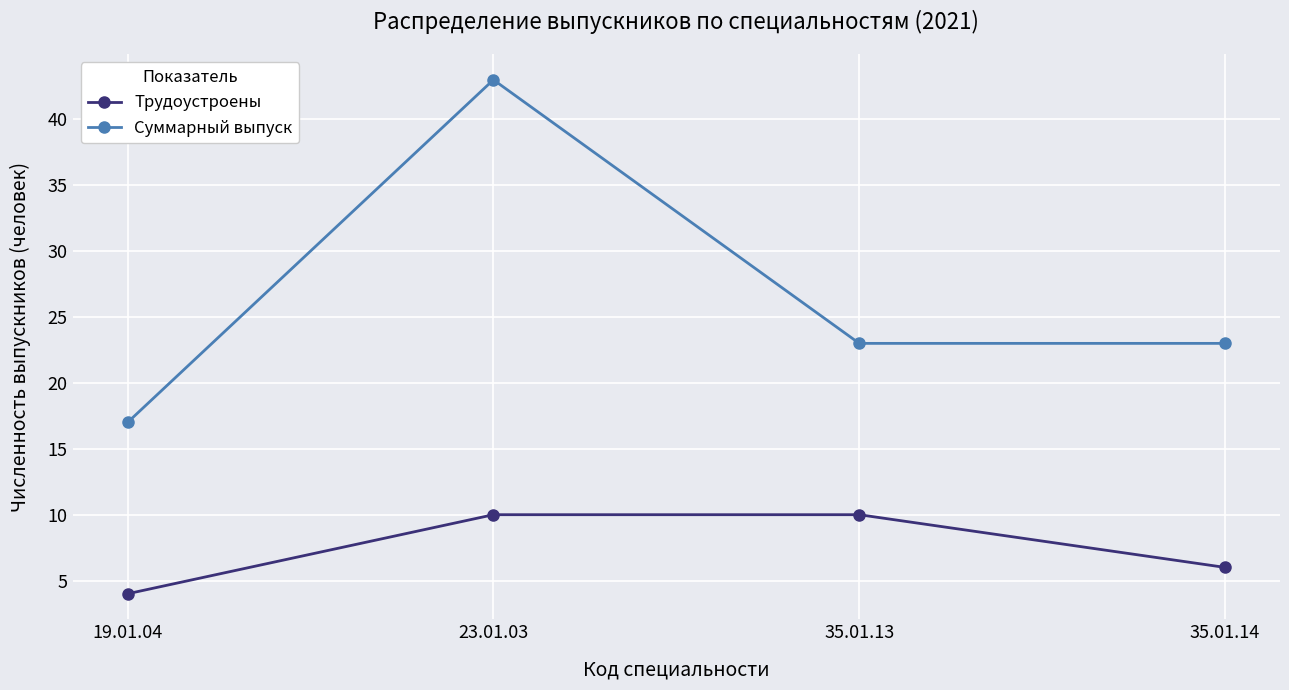

True or false: Трудоустроены and Суммарный выпуск intersect in this chart.

False